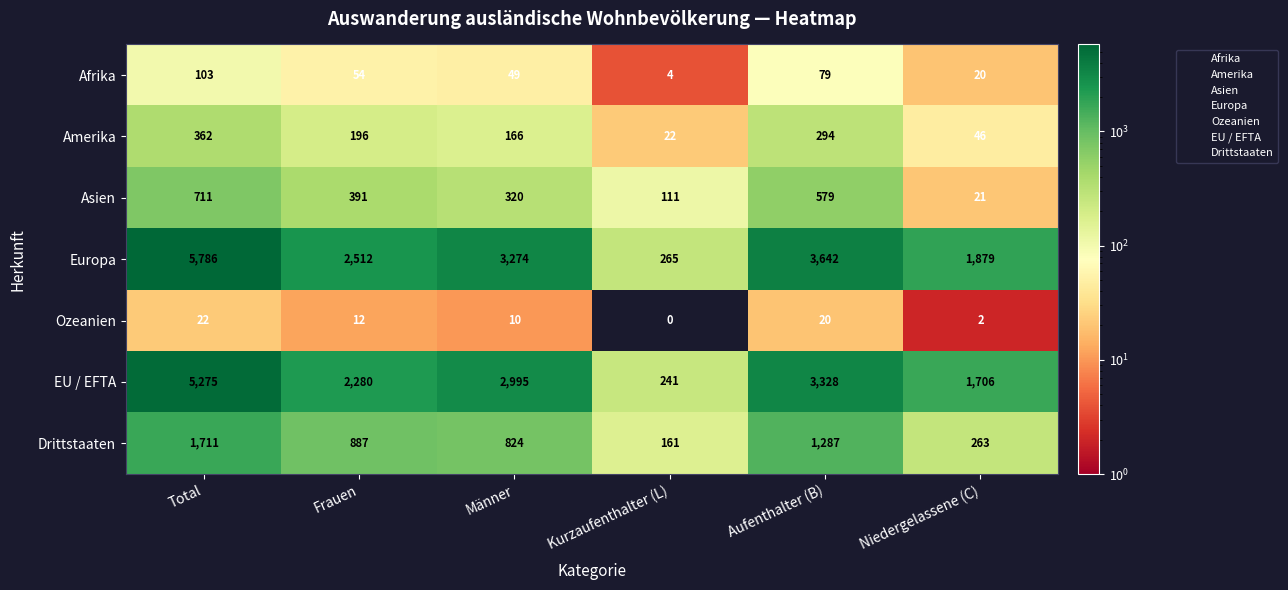

Which category has the lowest value across all series?

Kurzaufenthalter (L)